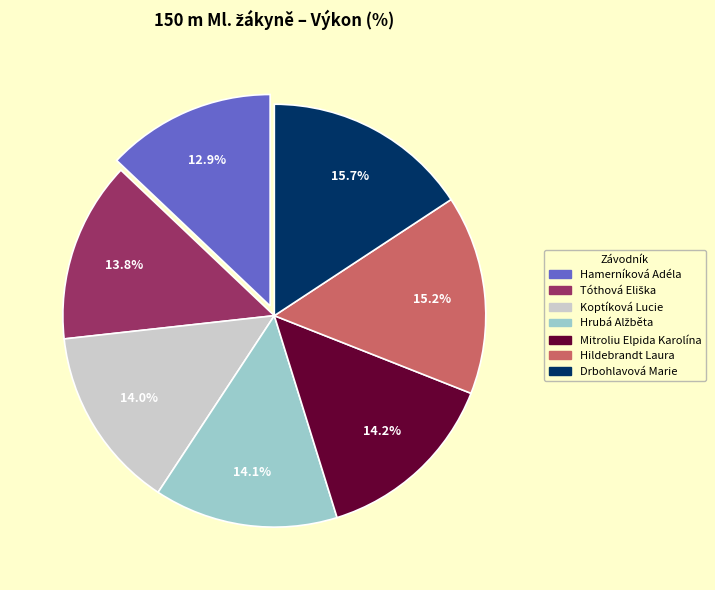

To the nearest percent, what is the average slice percentage?

14%